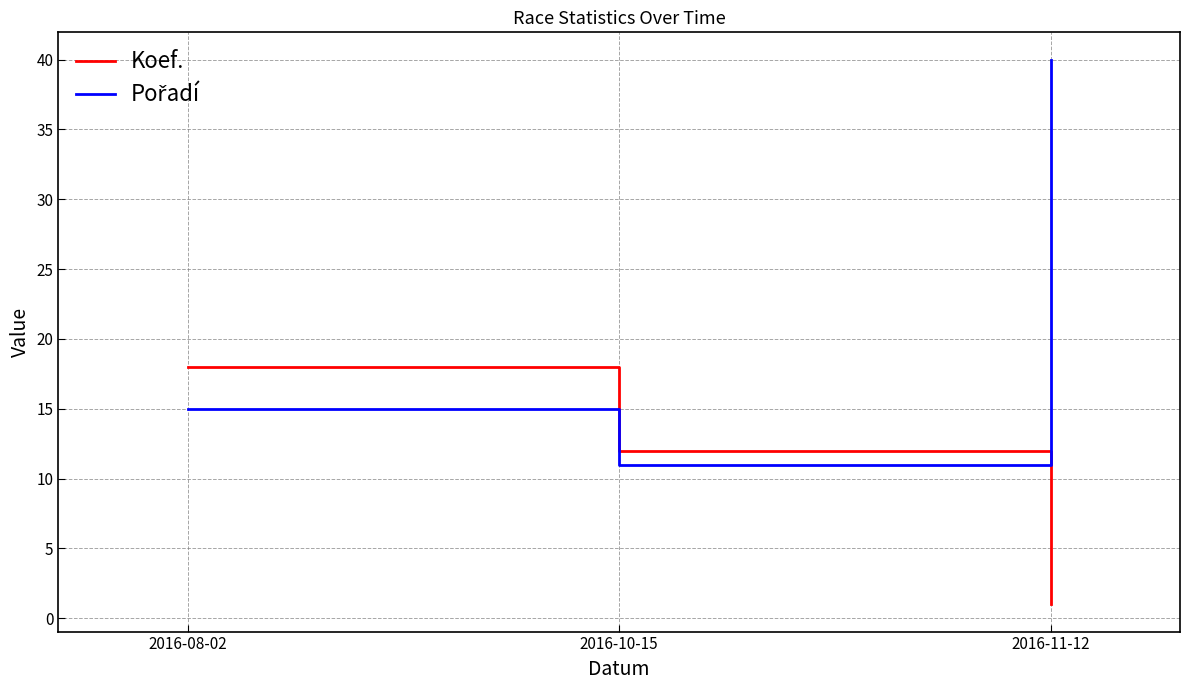

At which category is the sum across all series the highest?

2016-11-12